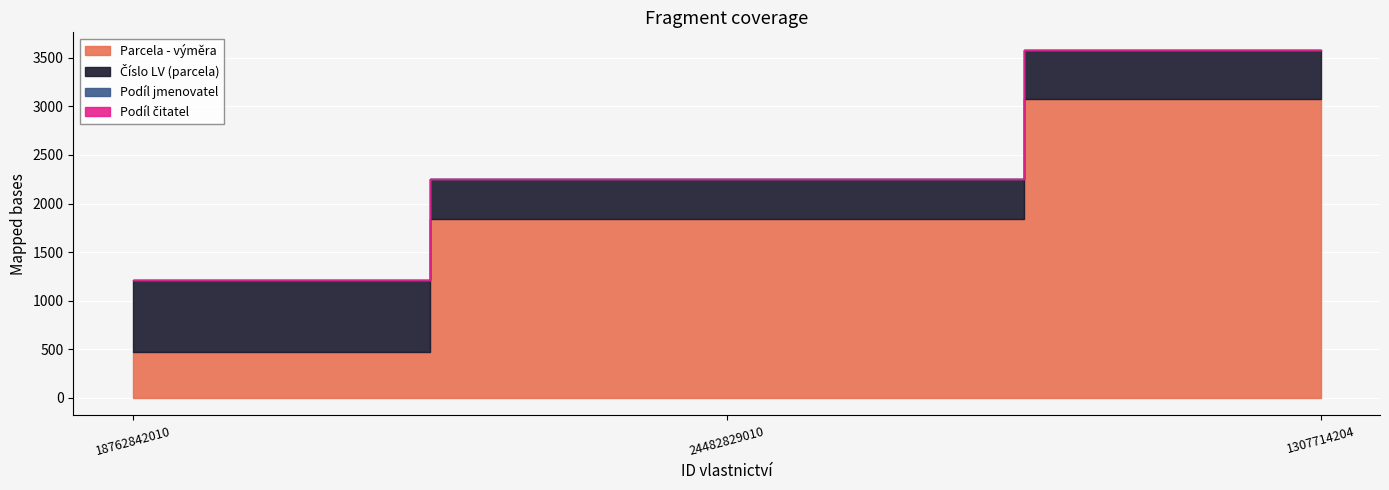

Is it true that Podíl čitatel equals 1 at 1307714204?

True